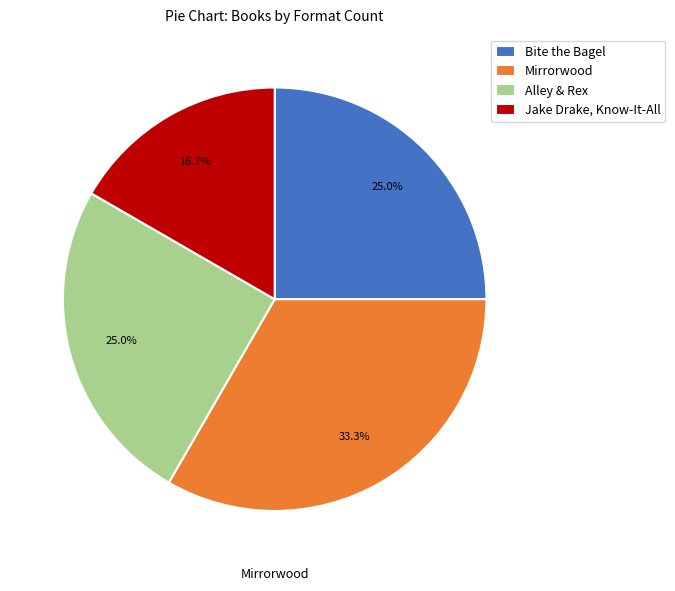

To the nearest percent, what is the average slice percentage?

25%